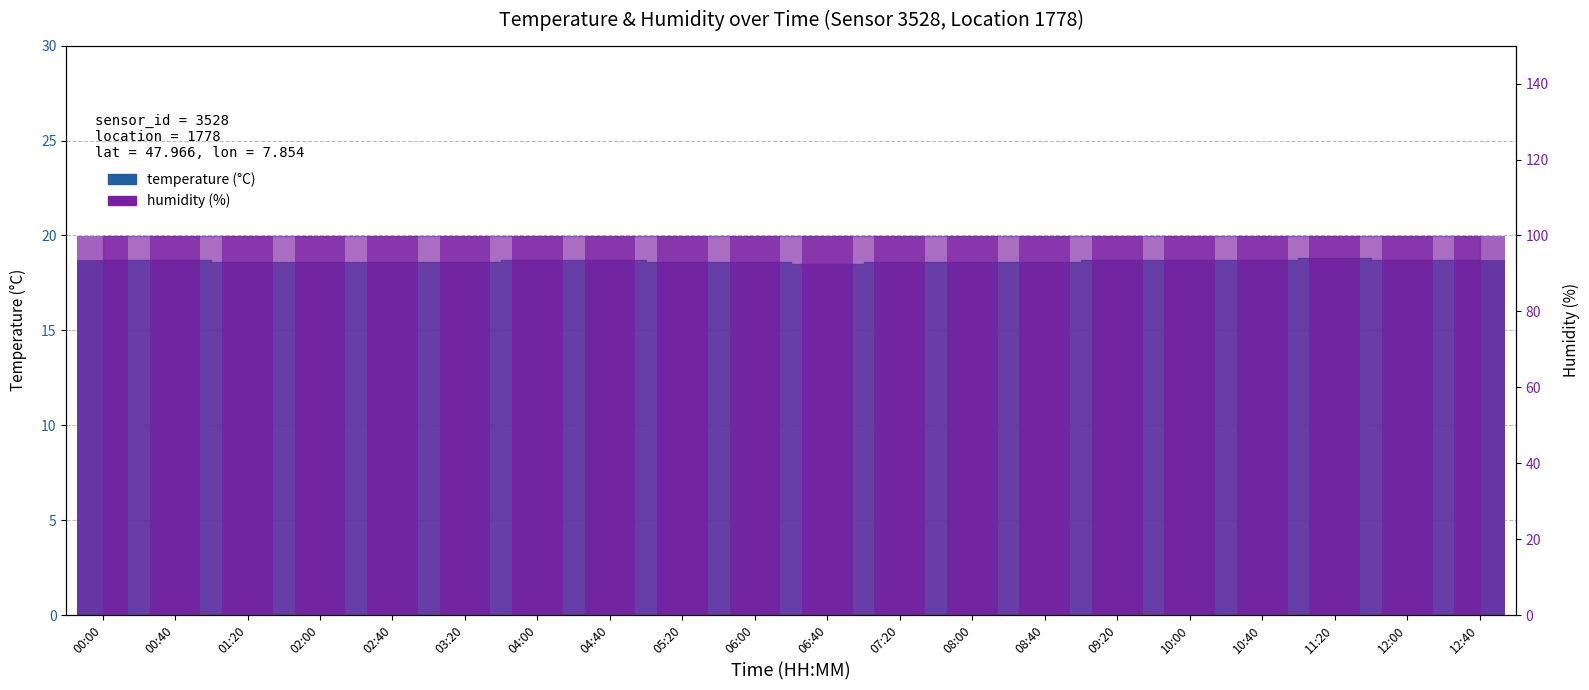

What is the maximum value shown in the chart?

18.8